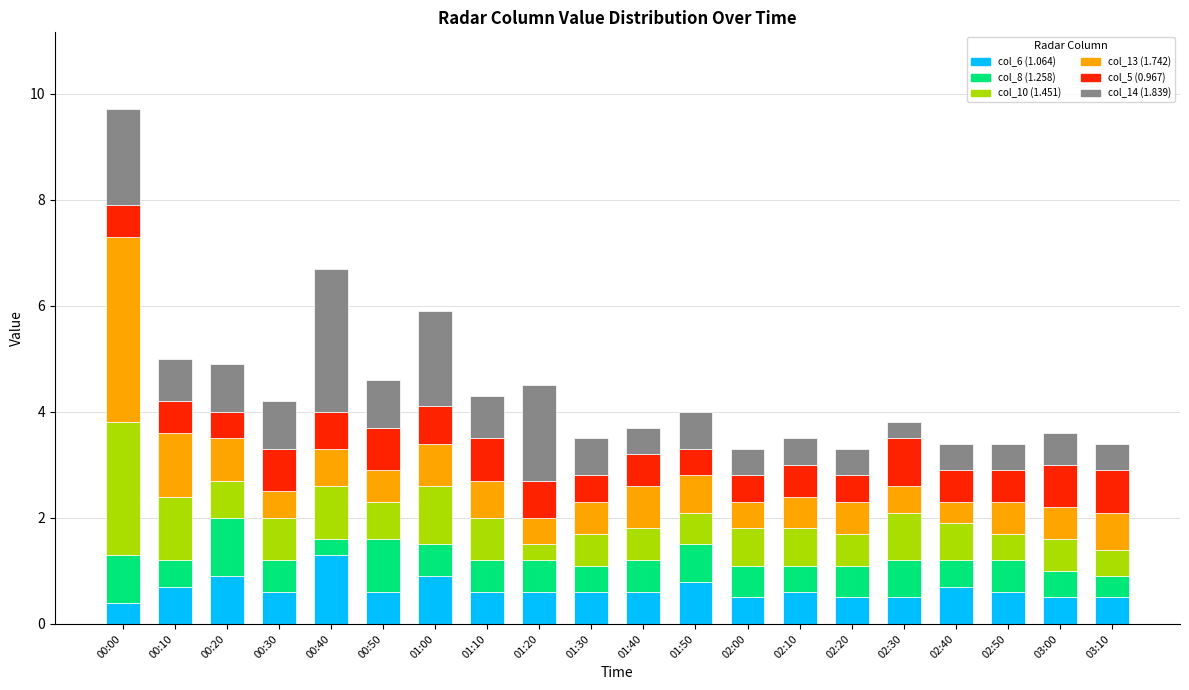

At which label does col_6 (1.064) reach its peak?

00:40